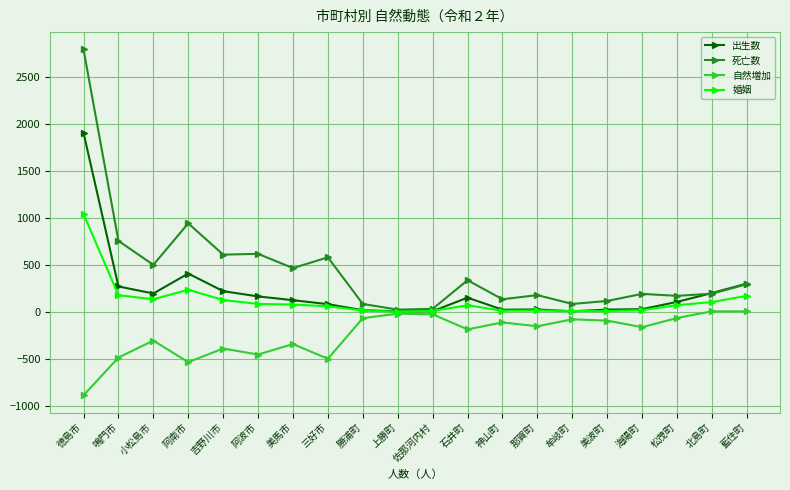

At which category does 自然増加 reach its first local peak?

小松島市